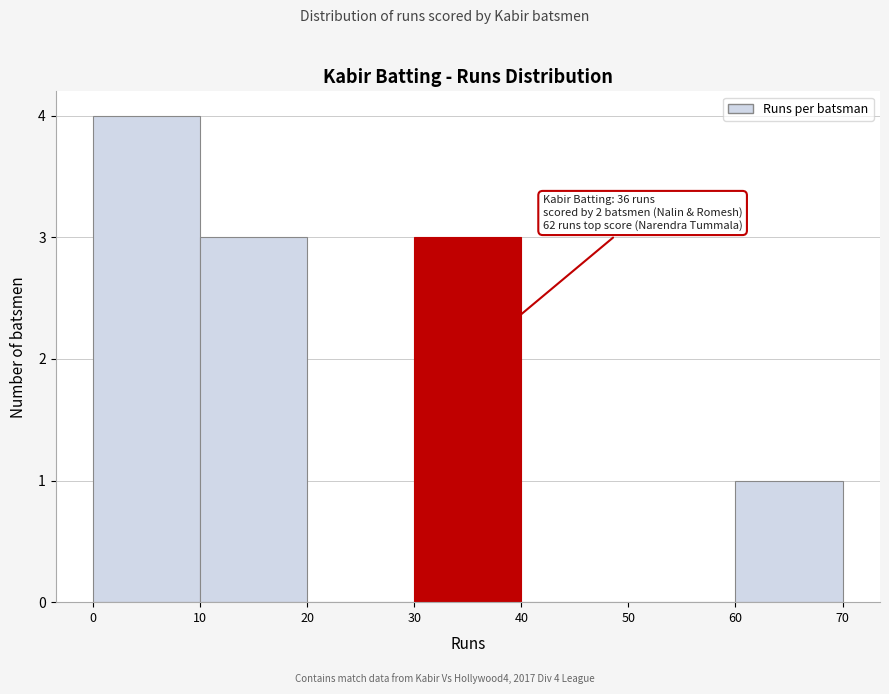

Over which range of the x-axis is the bar tallest?

0 to 10